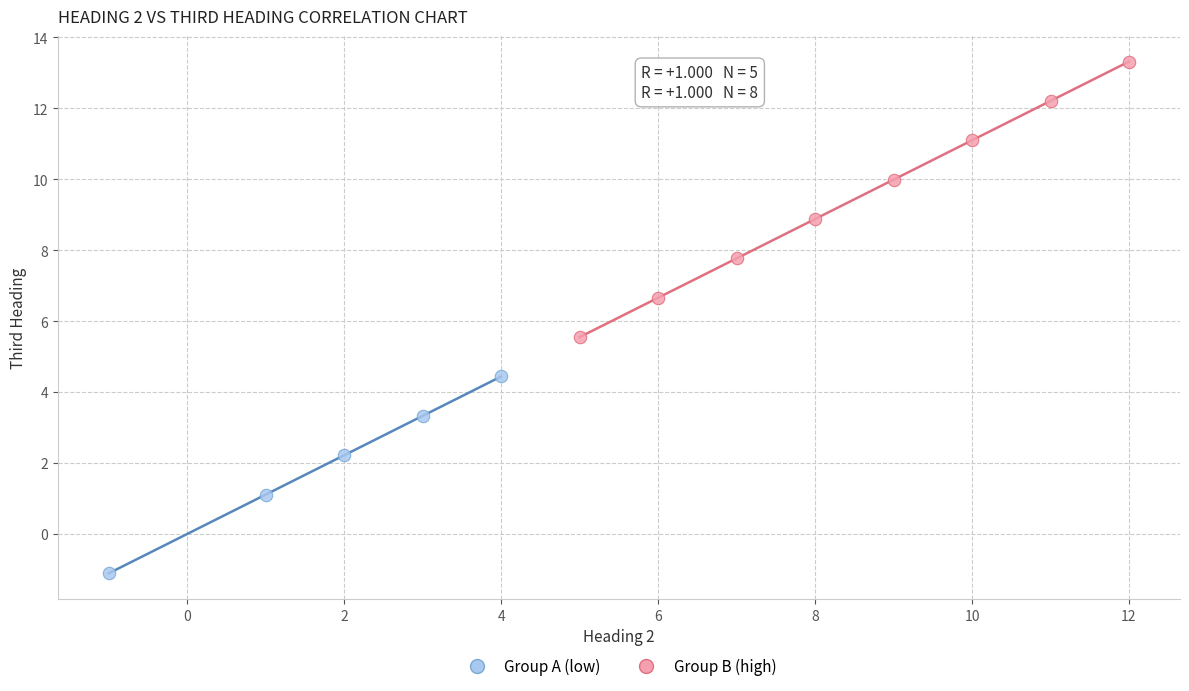

Which series contains the highest Y value?

Group B (high)